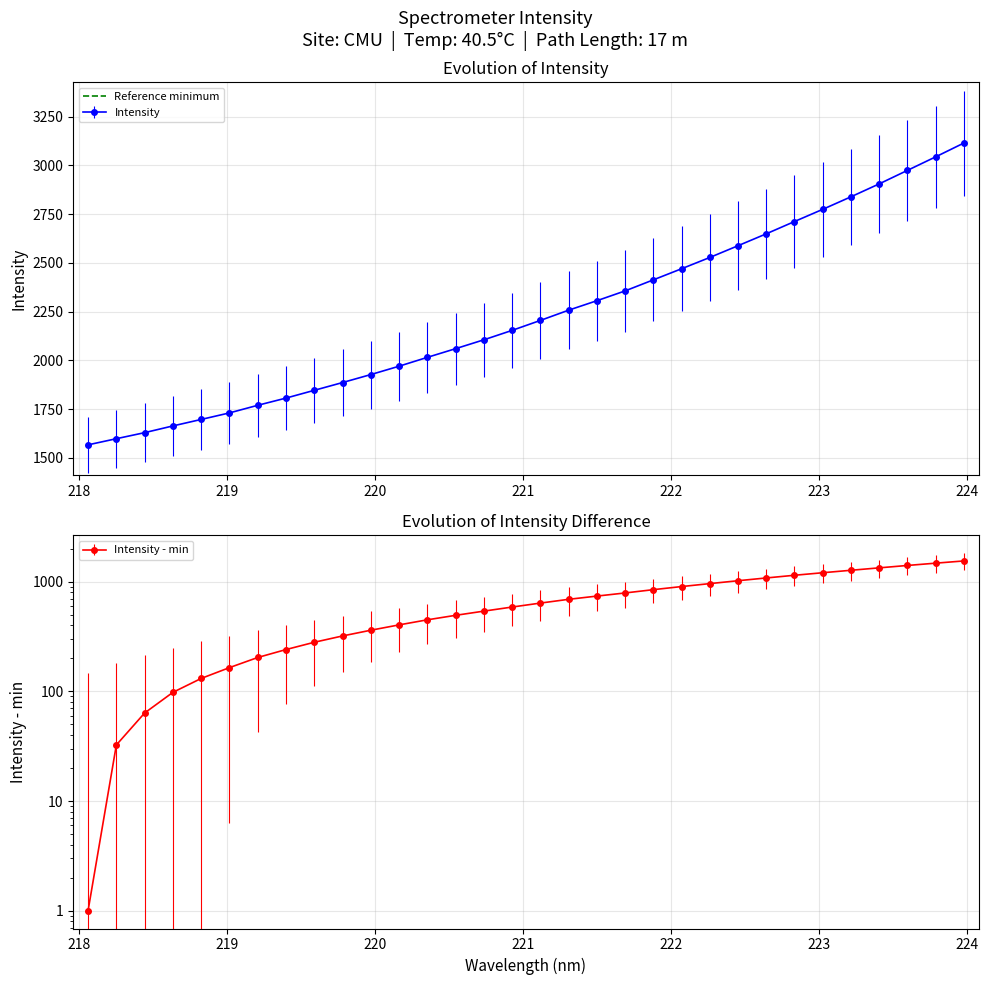

Which category has the lowest value across all series?

218.0596